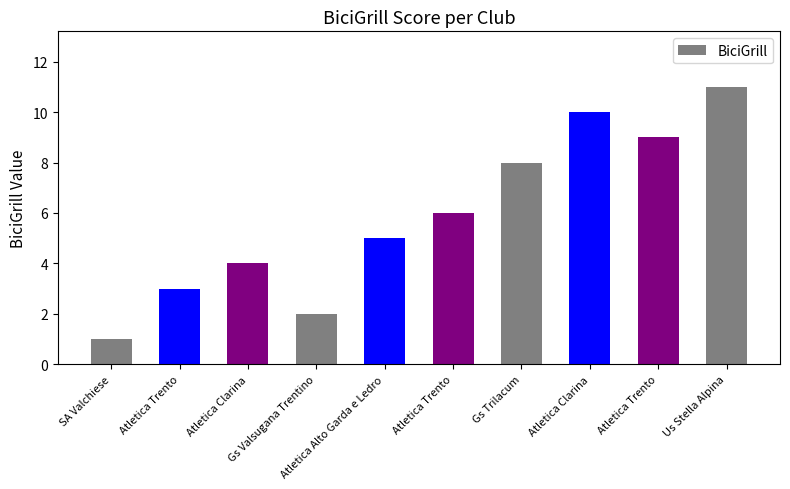

How many bars are there in total?

10